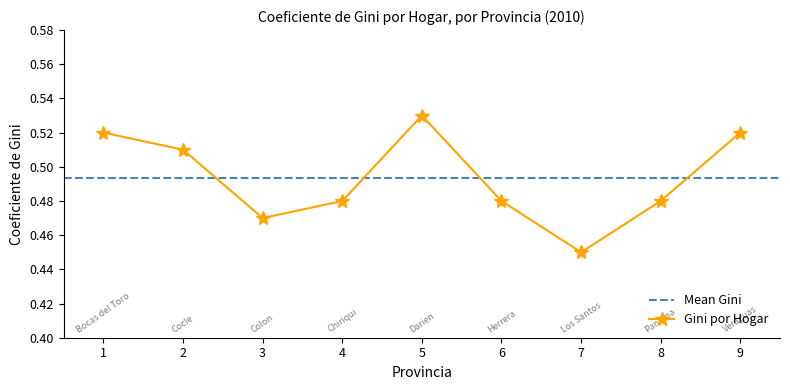

Does the chart have visible grid lines?

No